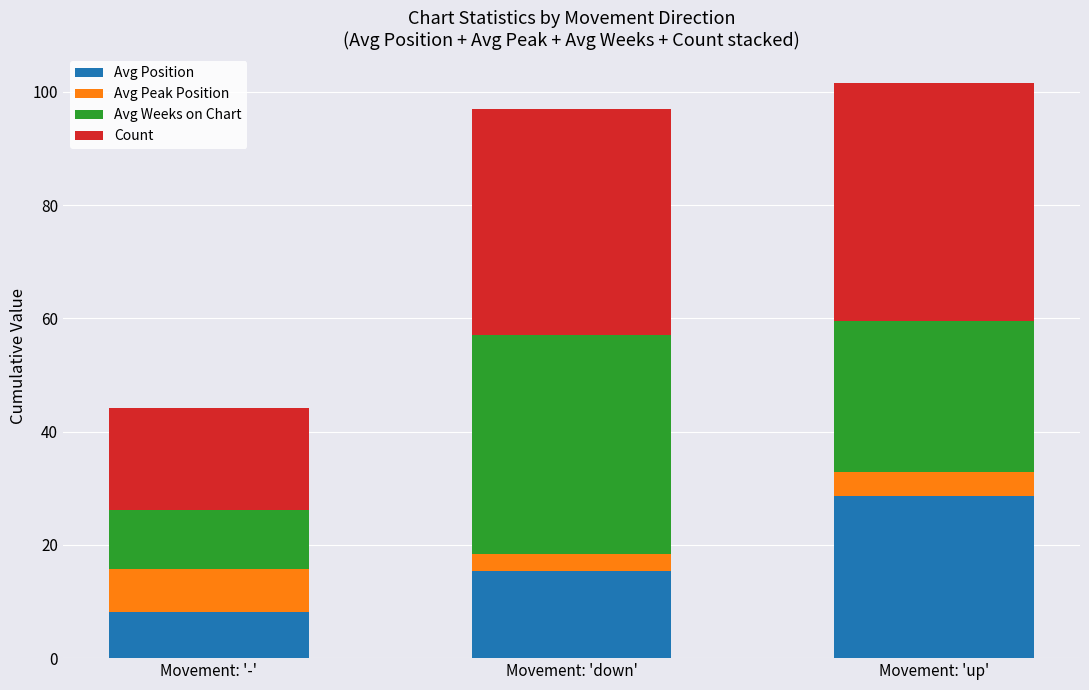

What is the total value across all series at Movement: 'down'?

97.0